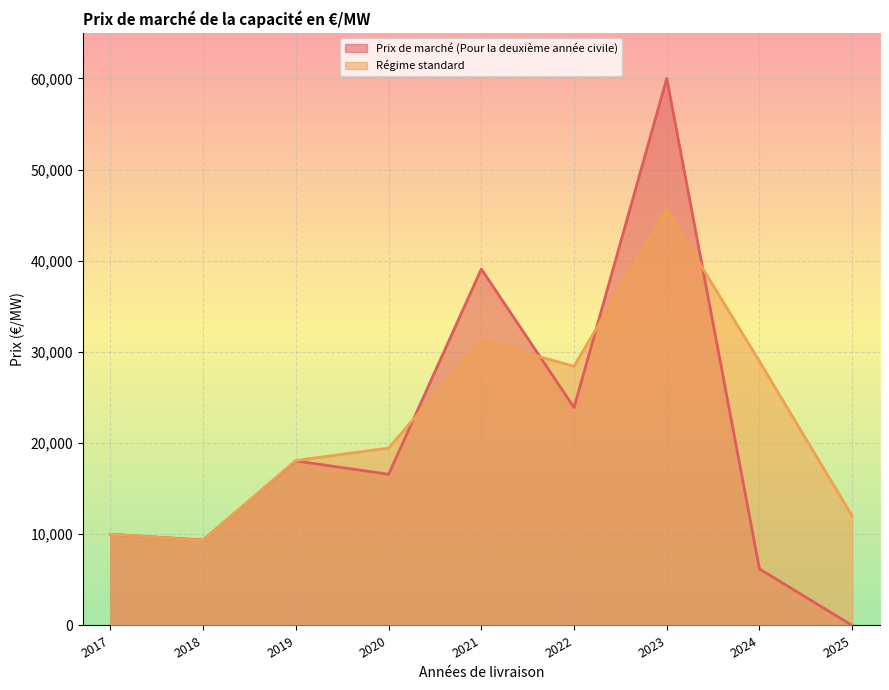

Reading left to right, transcribe all the data shown in this chart.

Prix de marché (Pour la deuxième année civile): 2017=9999.8	2018=9375.3	2019=18045.7	2020=16583.9	2021=39095.4	2022=23899.9	2023=60000.0	2024=6200.2	2025=0.0
Régime standard: 2017=9999.8	2018=9342.6	2019=18092.9	2020=19458.3	2021=31241.8	2022=28428.3	2023=45622.4	2024=28963.0	2025=12000.2